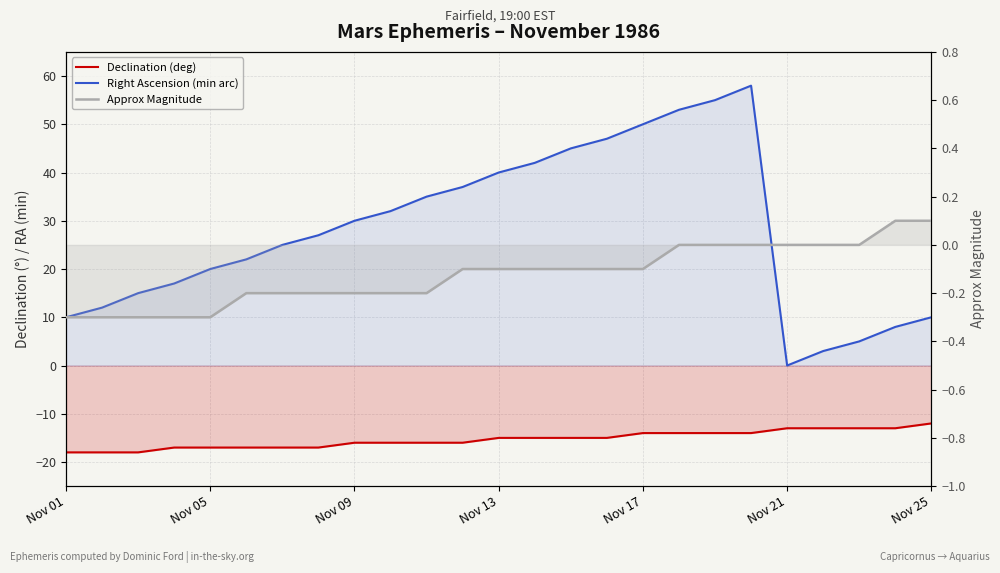

Which series has the largest range (max minus min)?

Right Ascension (min arc)